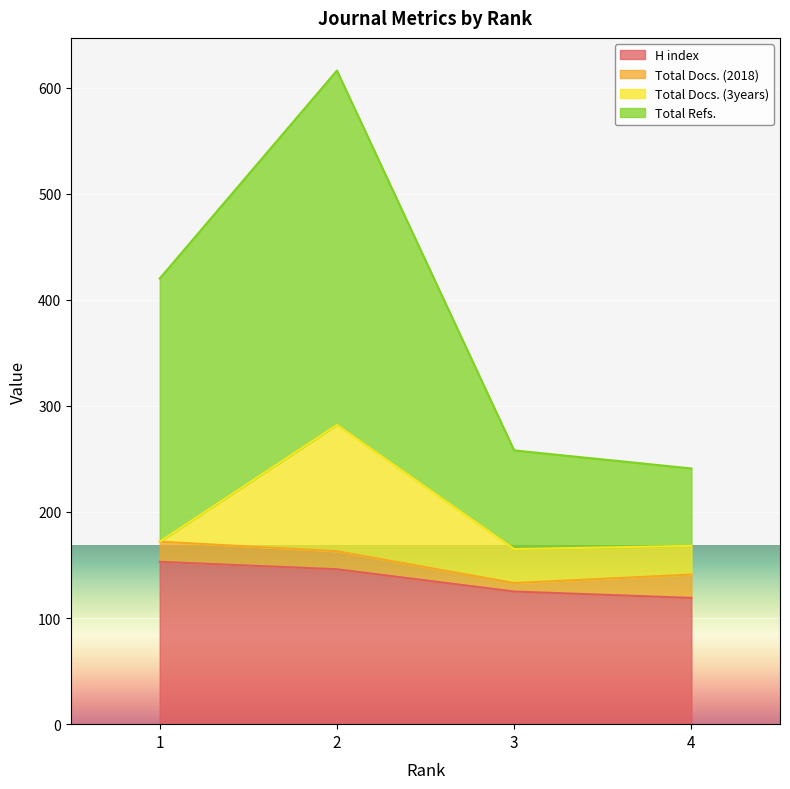

True or false: H index and Total Refs. intersect in this chart.

False